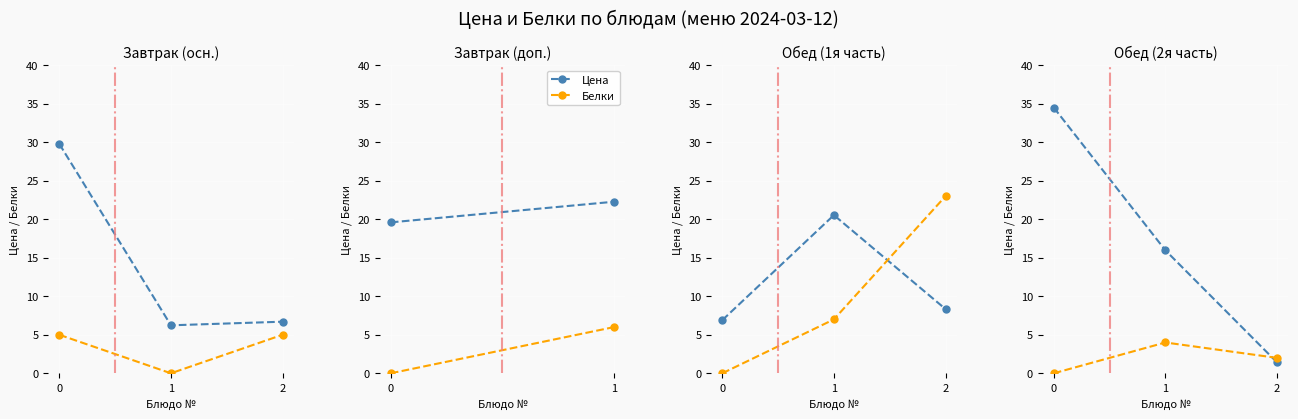

What is the average value of the Цена series?

17.3